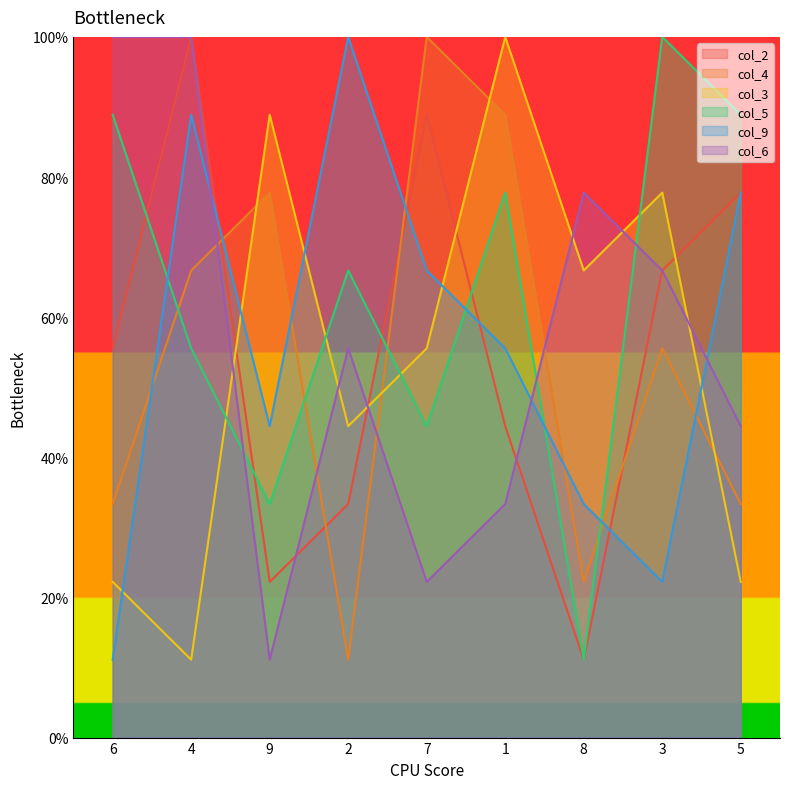

Where do col_9 and col_3 first cross each other?

6 and 4